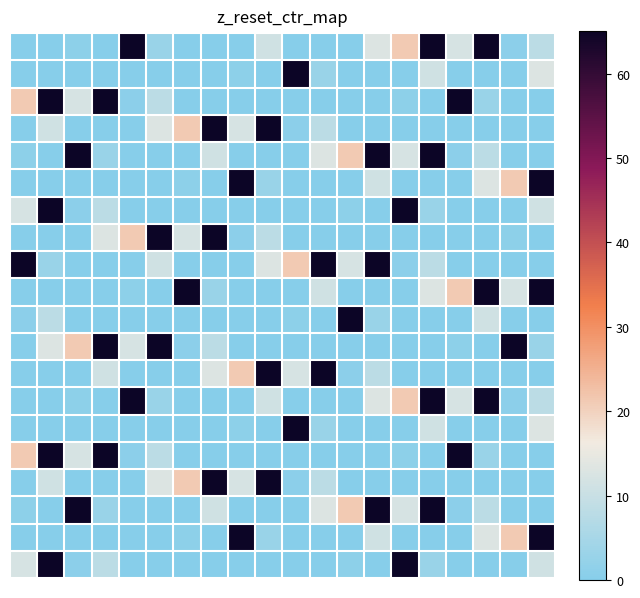

Count the number of data series in this chart.

20